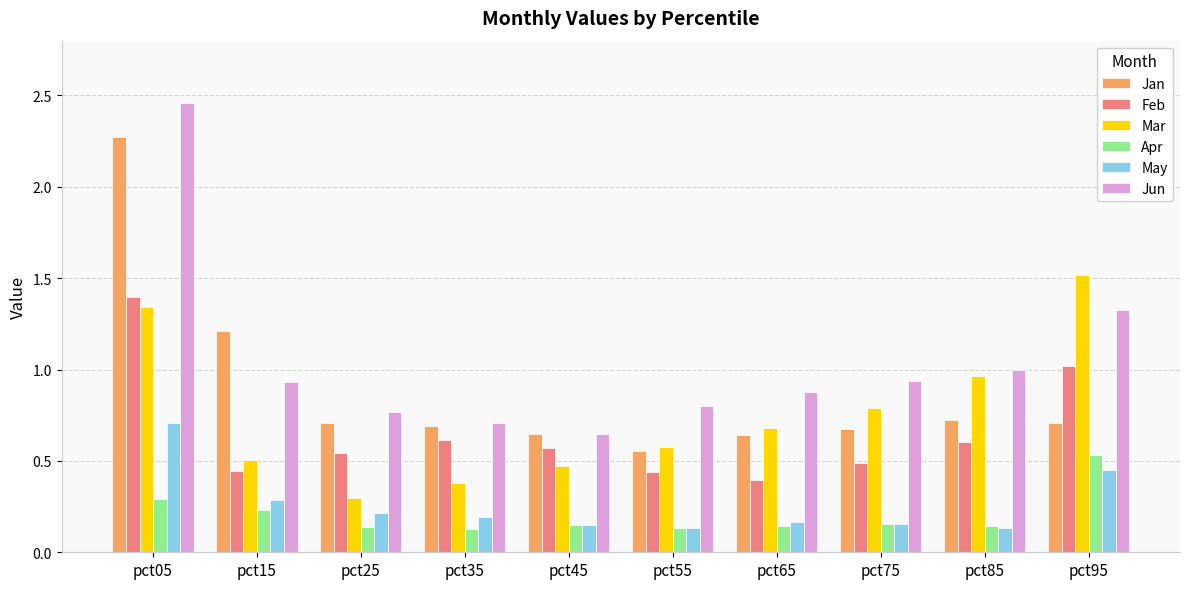

Which category has the highest value across all series?

pct05